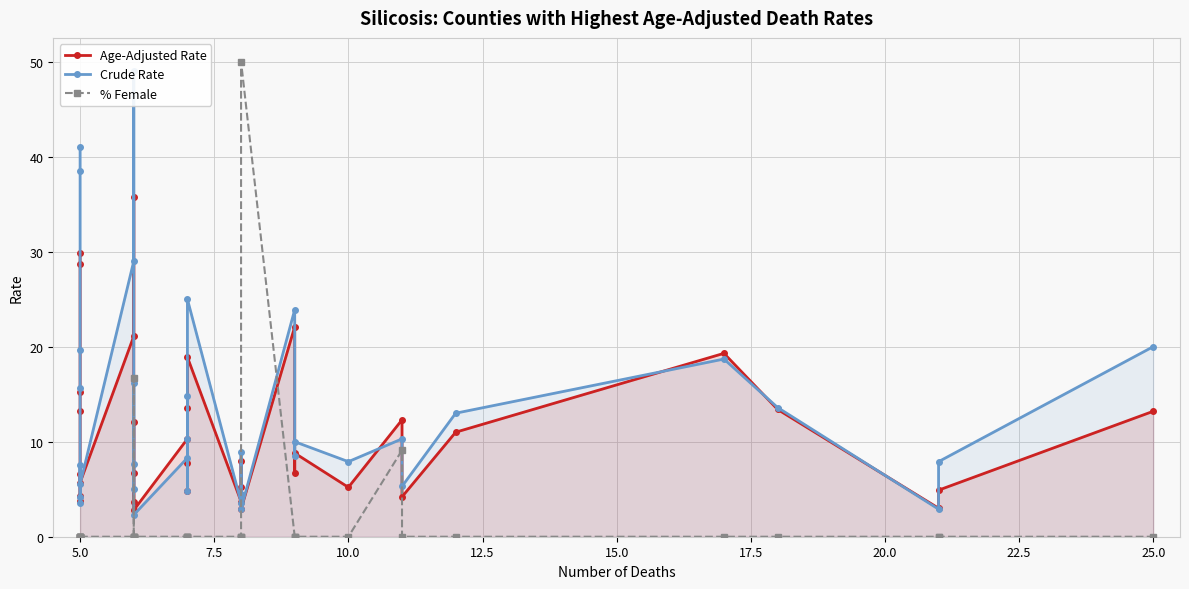

The value of Age-Adjusted Rate at 23 is 36.1. True or false?

False